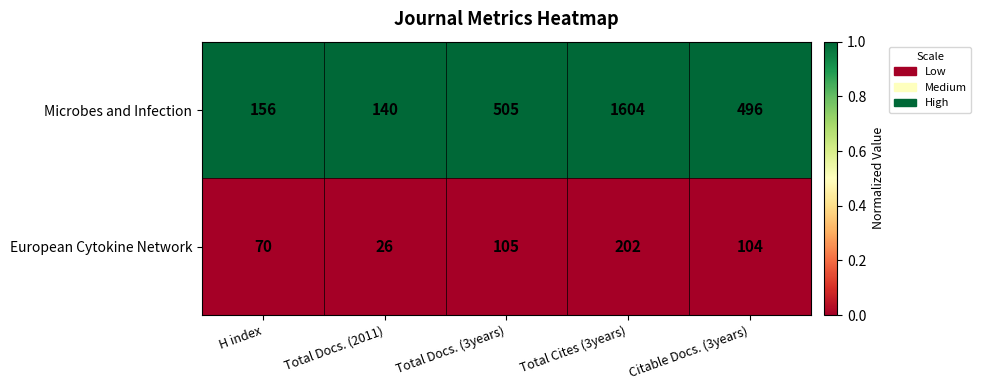

The value of European Cytokine Network at Citable Docs. (3years) is 104. True or false?

True